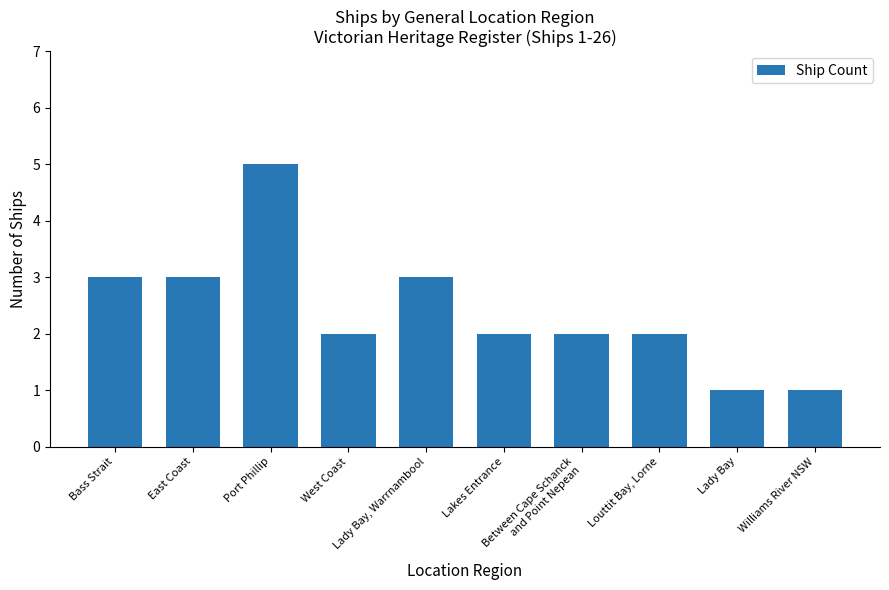

What is the approximate value at Lady Bay?

1